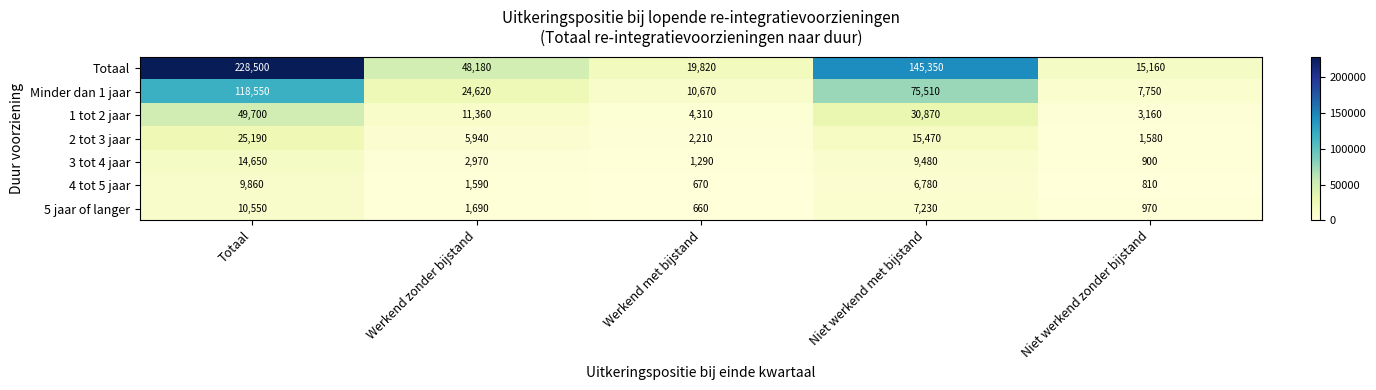

What is the total value across all series at Werkend met bijstand?

39630